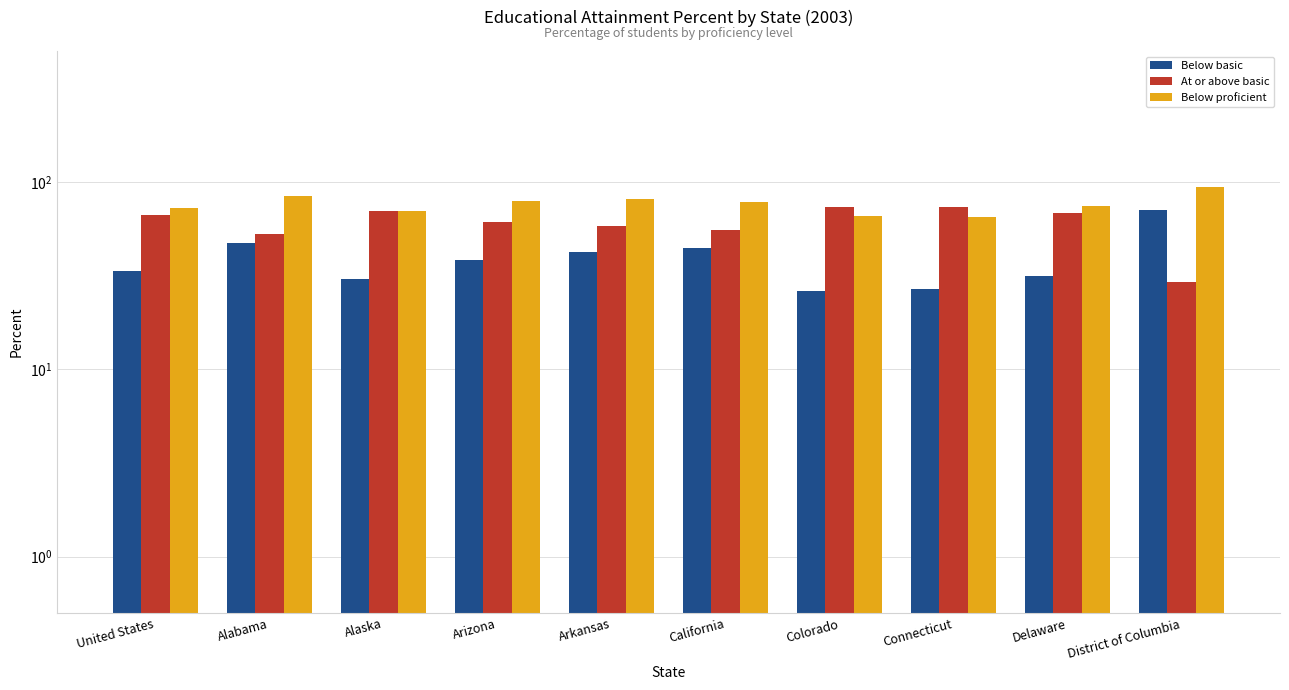

What is the sum of the At or above basic values at Delaware and United States?

135.1